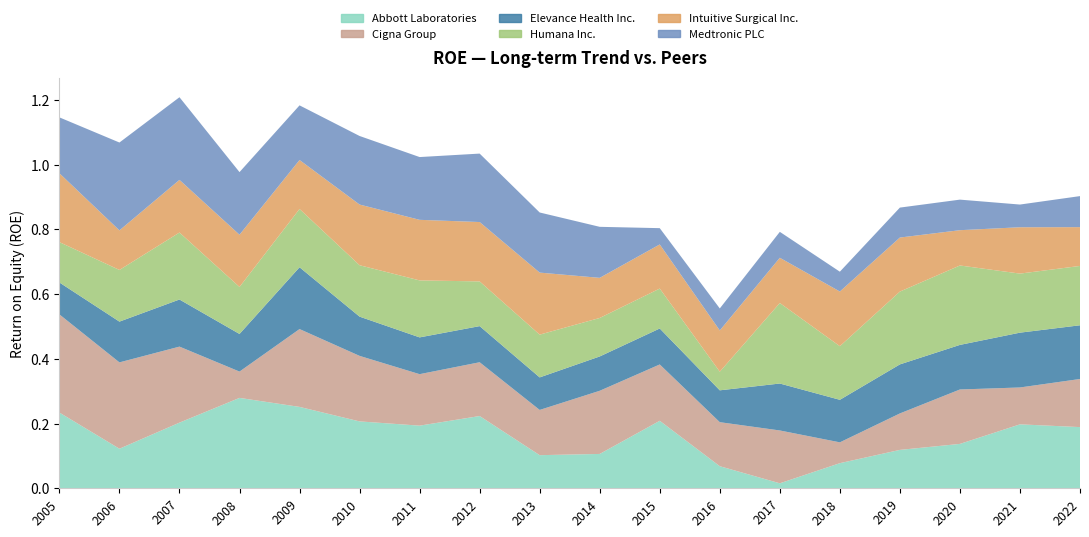

Reading left to right, list all the values displayed in this chart.

Abbott Laboratories: 2005=0.2	2006=0.1	2007=0.2	2008=0.3	2009=0.3	2010=0.2	2011=0.2	2012=0.2	2013=0.1	2014=0.1	2015=0.2	2016=0.1	2017=0.0	2018=0.1	2019=0.1	2020=0.1	2021=0.2	2022=0.2
Cigna Group: 2005=0.3	2006=0.3	2007=0.2	2008=0.1	2009=0.2	2010=0.2	2011=0.2	2012=0.2	2013=0.1	2014=0.2	2015=0.2	2016=0.1	2017=0.2	2018=0.1	2019=0.1	2020=0.2	2021=0.1	2022=0.1
Elevance Health Inc.: 2005=0.1	2006=0.1	2007=0.1	2008=0.1	2009=0.2	2010=0.1	2011=0.1	2012=0.1	2013=0.1	2014=0.1	2015=0.1	2016=0.1	2017=0.1	2018=0.1	2019=0.2	2020=0.1	2021=0.2	2022=0.2
Humana Inc.: 2005=0.1	2006=0.2	2007=0.2	2008=0.1	2009=0.2	2010=0.2	2011=0.2	2012=0.1	2013=0.1	2014=0.1	2015=0.1	2016=0.1	2017=0.2	2018=0.2	2019=0.2	2020=0.2	2021=0.2	2022=0.2
Intuitive Surgical Inc.: 2005=0.2	2006=0.1	2007=0.2	2008=0.2	2009=0.2	2010=0.2	2011=0.2	2012=0.2	2013=0.2	2014=0.1	2015=0.1	2016=0.1	2017=0.1	2018=0.2	2019=0.2	2020=0.1	2021=0.1	2022=0.1
Medtronic PLC: 2005=0.2	2006=0.3	2007=0.3	2008=0.2	2009=0.2	2010=0.2	2011=0.2	2012=0.2	2013=0.2	2014=0.2	2015=0.1	2016=0.1	2017=0.1	2018=0.1	2019=0.1	2020=0.1	2021=0.1	2022=0.1